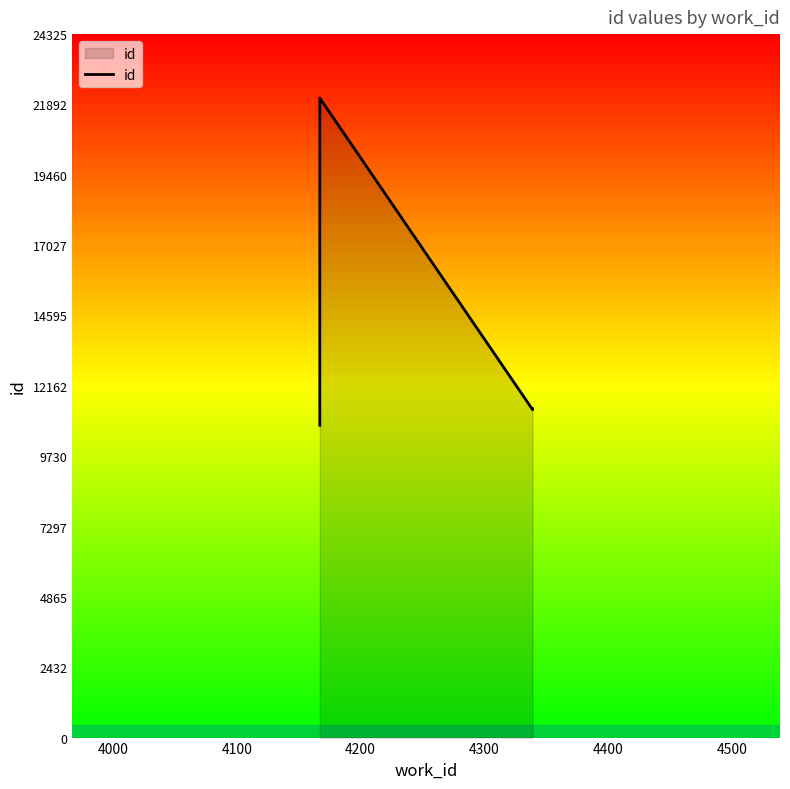

What is the sum of all values?

188250